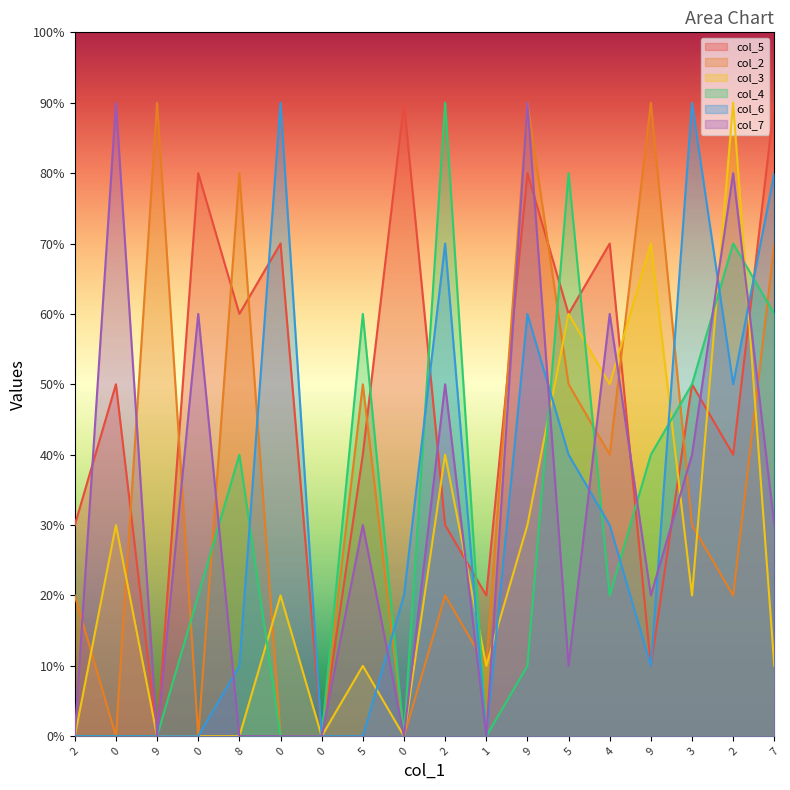

Reading left to right, list all the values displayed in this chart.

col_5: 2=3	0=5	9=0	0=8	8=6	0=7	0=0	5=4	0=9	2=3	1=2	9=8	5=6	4=7	9=1	3=5	2=4	7=9
col_2: 2=2	0=0	9=9	0=0	8=8	0=0	0=0	5=5	0=0	2=2	1=1	9=9	5=5	4=4	9=9	3=3	2=2	7=7
col_3: 2=0	0=3	9=0	0=0	8=0	0=2	0=0	5=1	0=0	2=4	1=1	9=3	5=6	4=5	9=7	3=2	2=9	7=1
col_4: 2=0	0=0	9=0	0=2	8=4	0=0	0=0	5=6	0=0	2=9	1=0	9=1	5=8	4=2	9=4	3=5	2=7	7=6
col_6: 2=0	0=0	9=0	0=0	8=1	0=9	0=0	5=0	0=2	2=7	1=0	9=6	5=4	4=3	9=1	3=9	2=5	7=8
col_7: 2=0	0=9	9=0	0=6	8=0	0=0	0=0	5=3	0=0	2=5	1=0	9=9	5=1	4=6	9=2	3=4	2=8	7=3